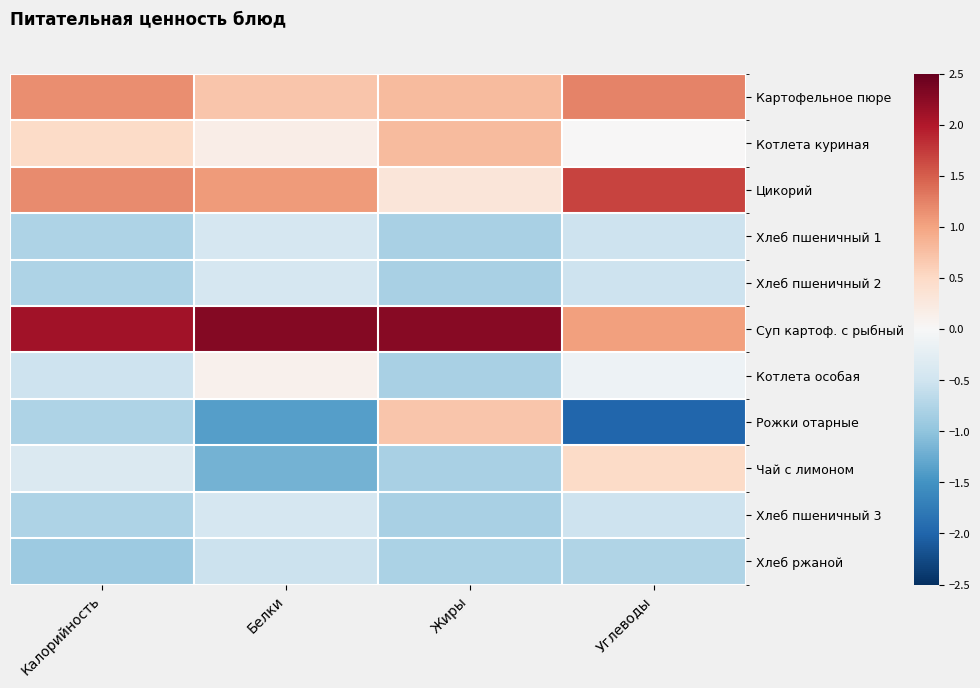

How many categories are shown in the chart?

4